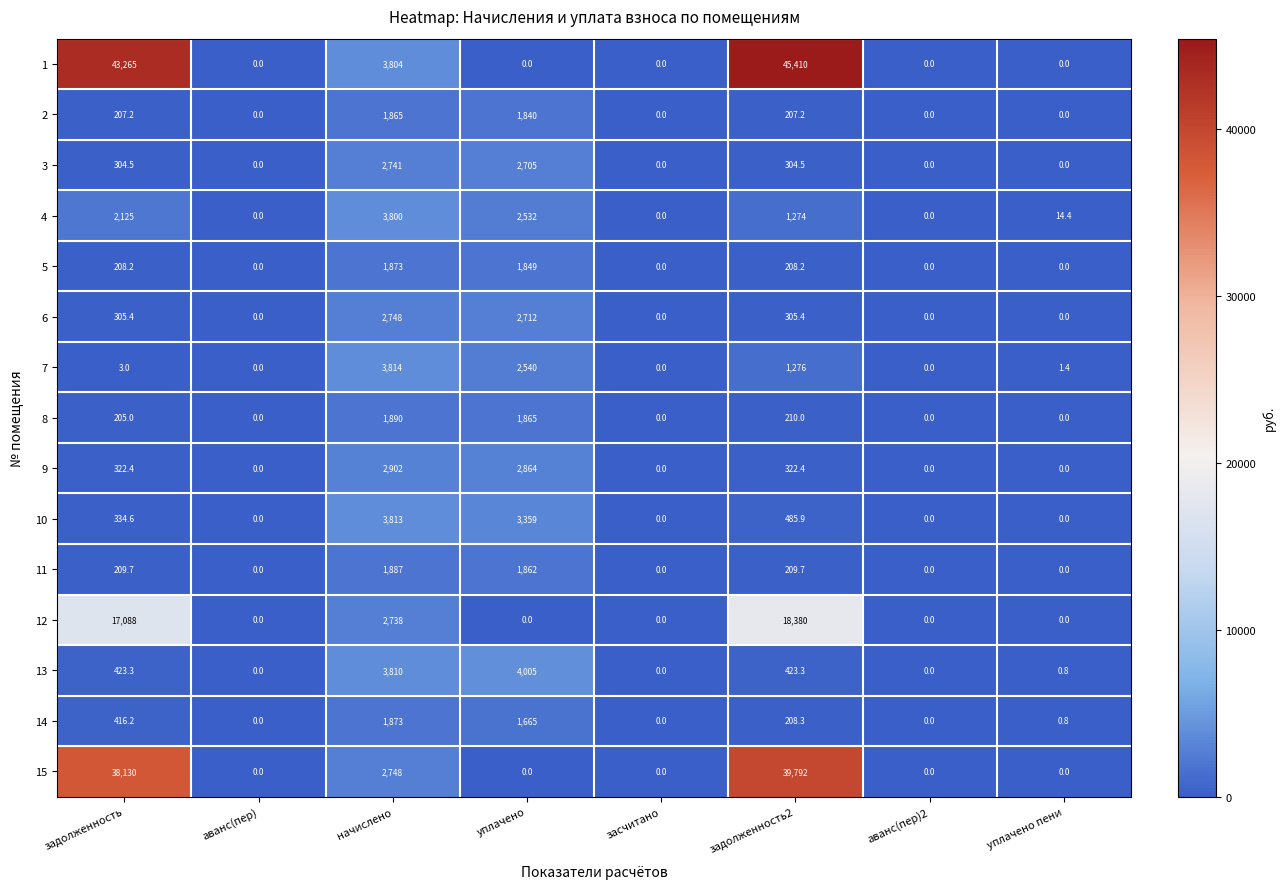

What is the average value of the 3 series?

756.9